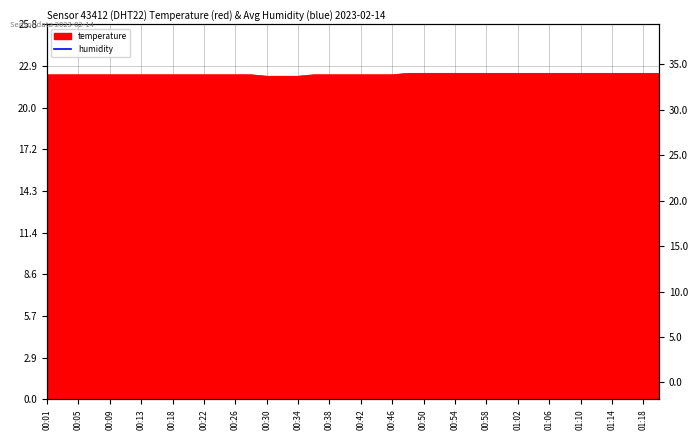

The value at 00:03 is 22.3. True or false?

True